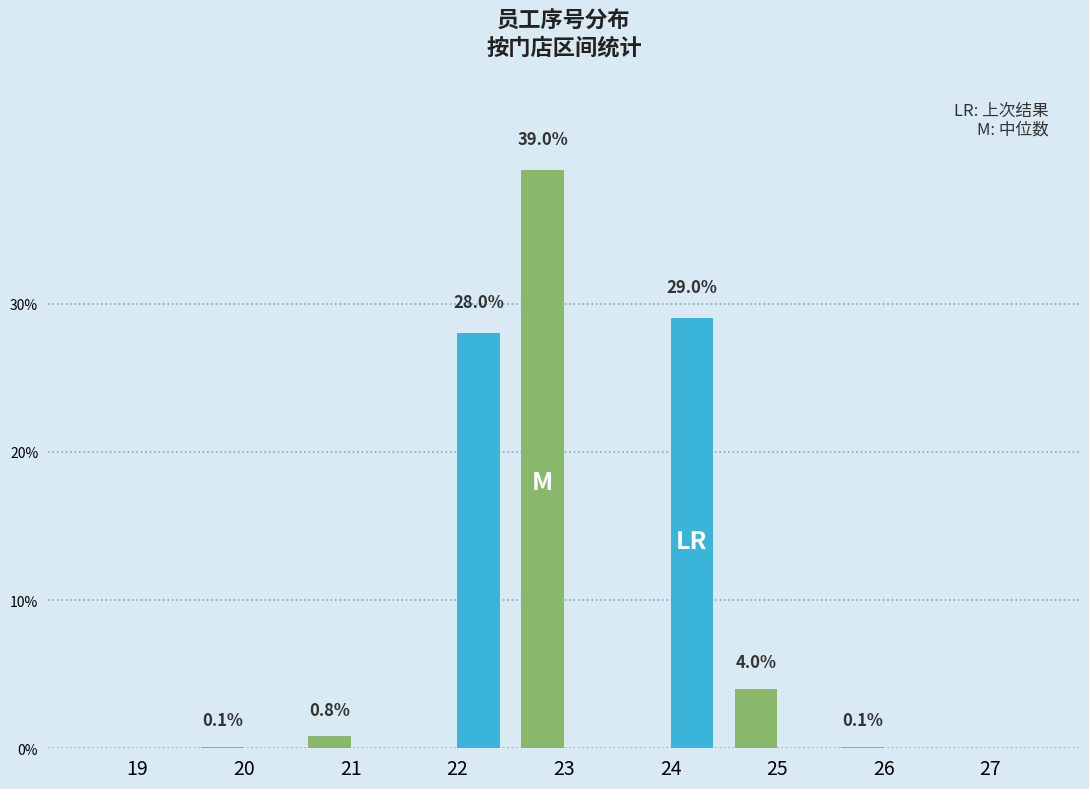

What is the greatest value displayed?

39.0